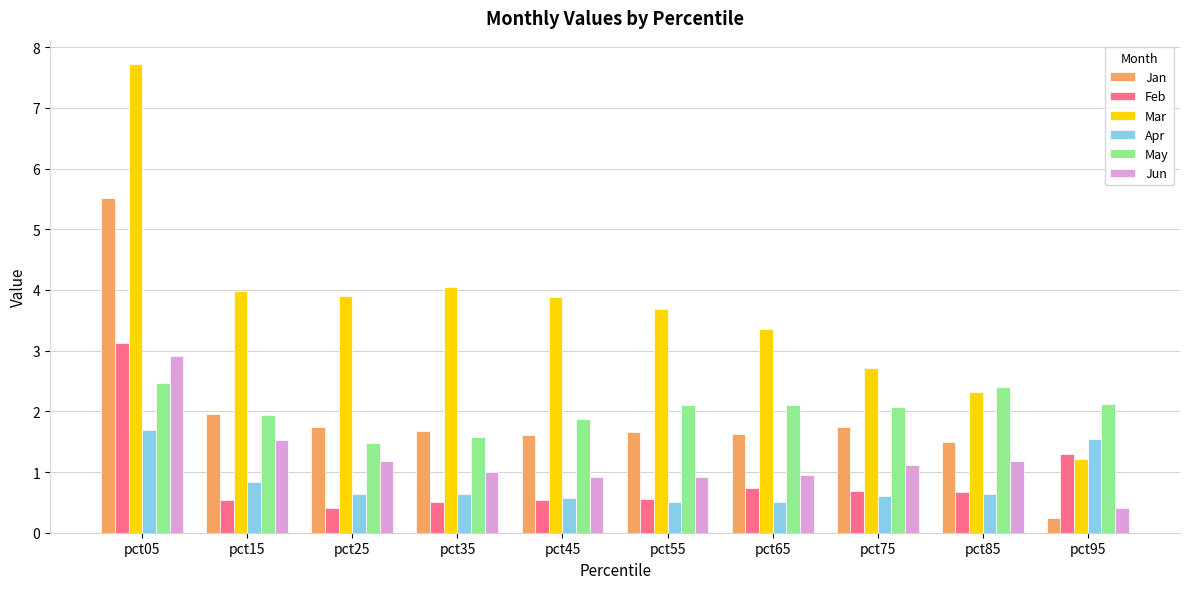

What is the difference between the second highest and second lowest values in the Jan series?

0.5